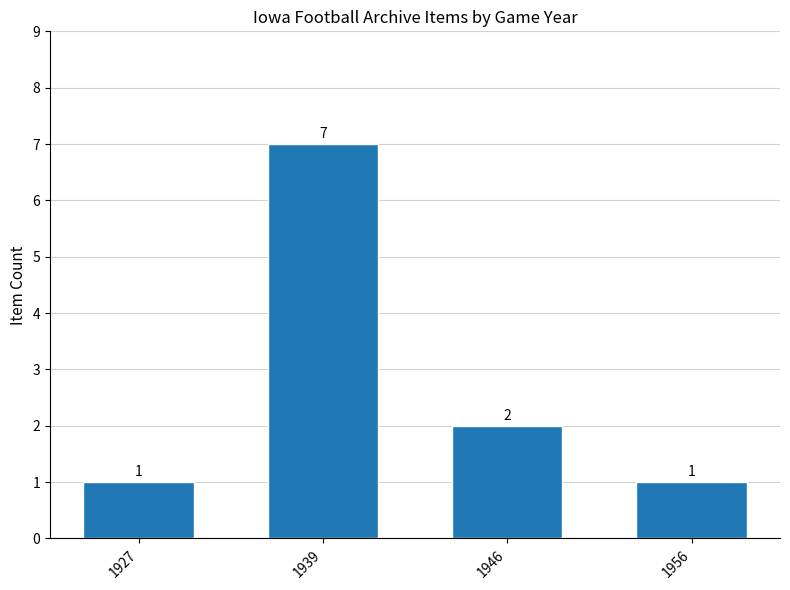

Are the bars horizontal?

No